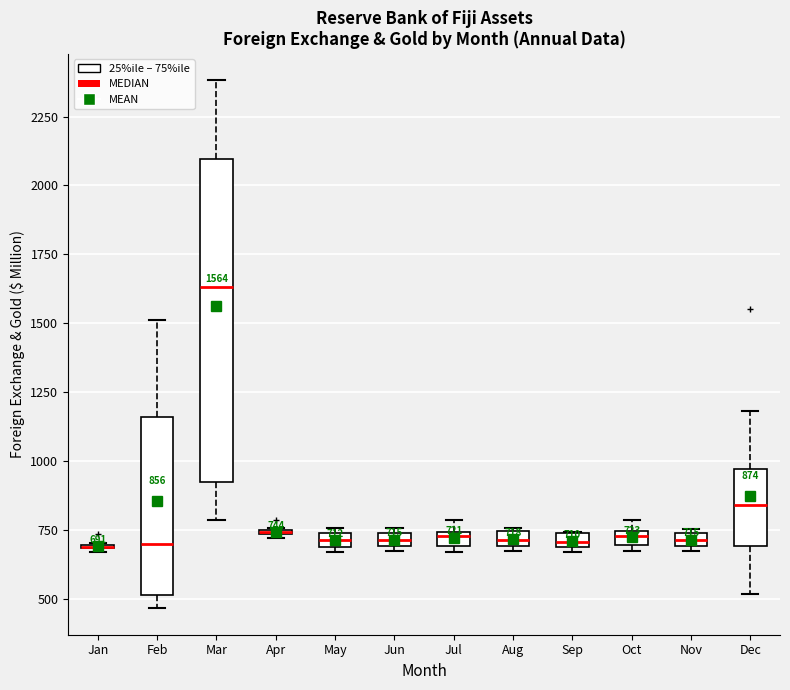

Which box is the tallest, from its lower edge to its upper edge?

Mar